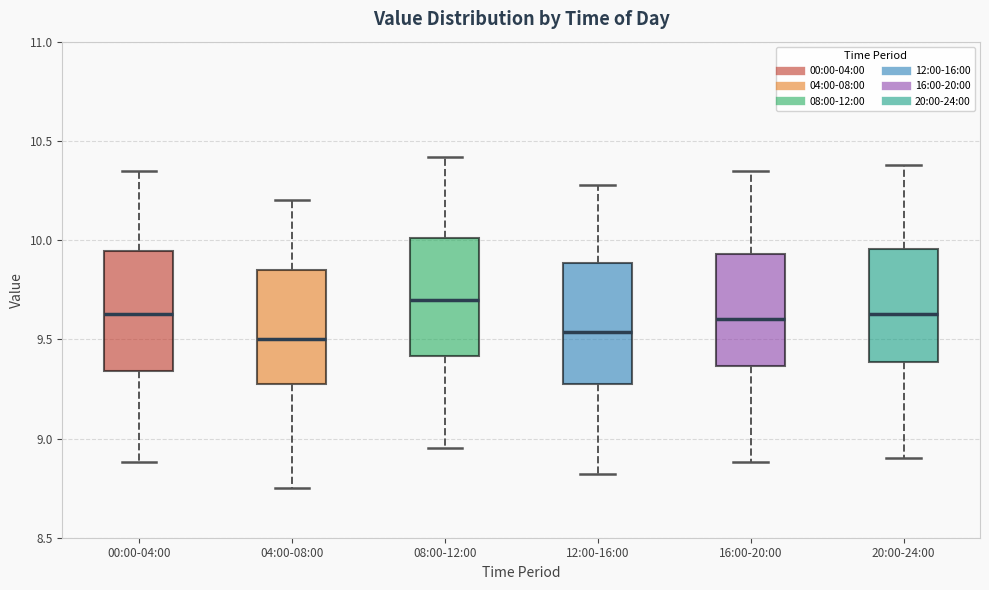

Reading left to right, transcribe this box plot: for each box, give where its median line is, the range the box spans, and where its two whiskers end, as read against the y-axis. The values are not printed on the chart, so give them approximately, as read against the axis.

00:00-04:00: median 9.65, box 9.35 to 9.95, whiskers 8.90 to 10.35
04:00-08:00: median 9.50, box 9.25 to 9.85, whiskers 8.75 to 10.20
08:00-12:00: median 9.70, box 9.40 to 10.00, whiskers 8.95 to 10.40
12:00-16:00: median 9.55, box 9.25 to 9.90, whiskers 8.80 to 10.30
16:00-20:00: median 9.60, box 9.35 to 9.95, whiskers 8.90 to 10.35
20:00-24:00: median 9.65, box 9.40 to 9.95, whiskers 8.90 to 10.40